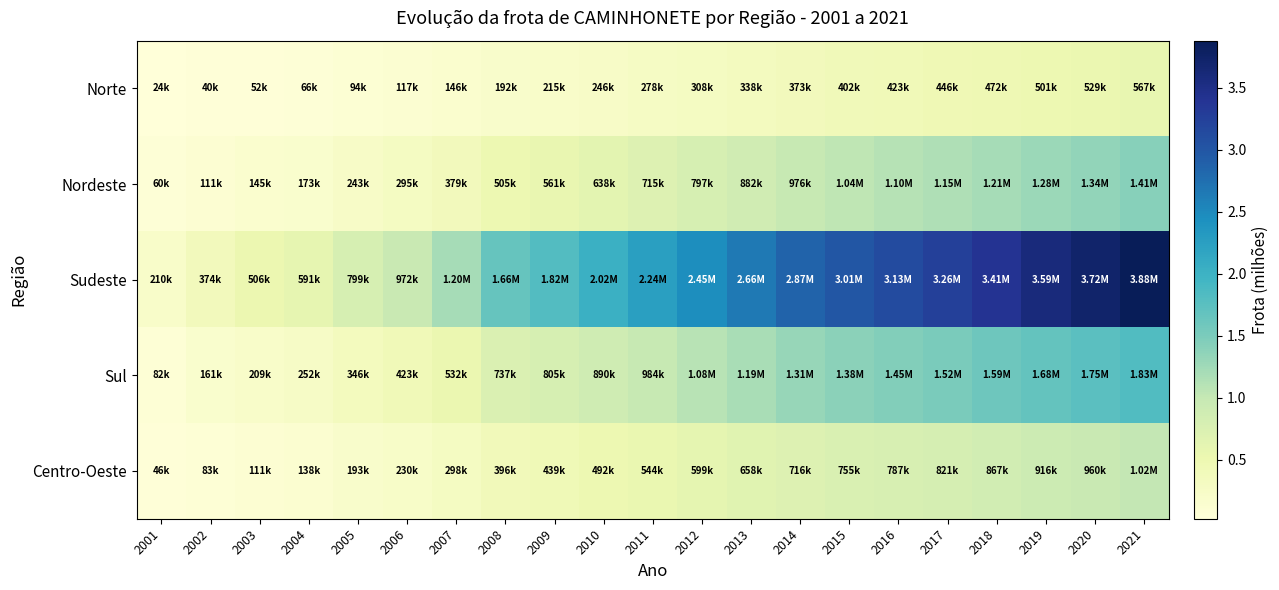

At how many categories does at least one series exceed 2?

12